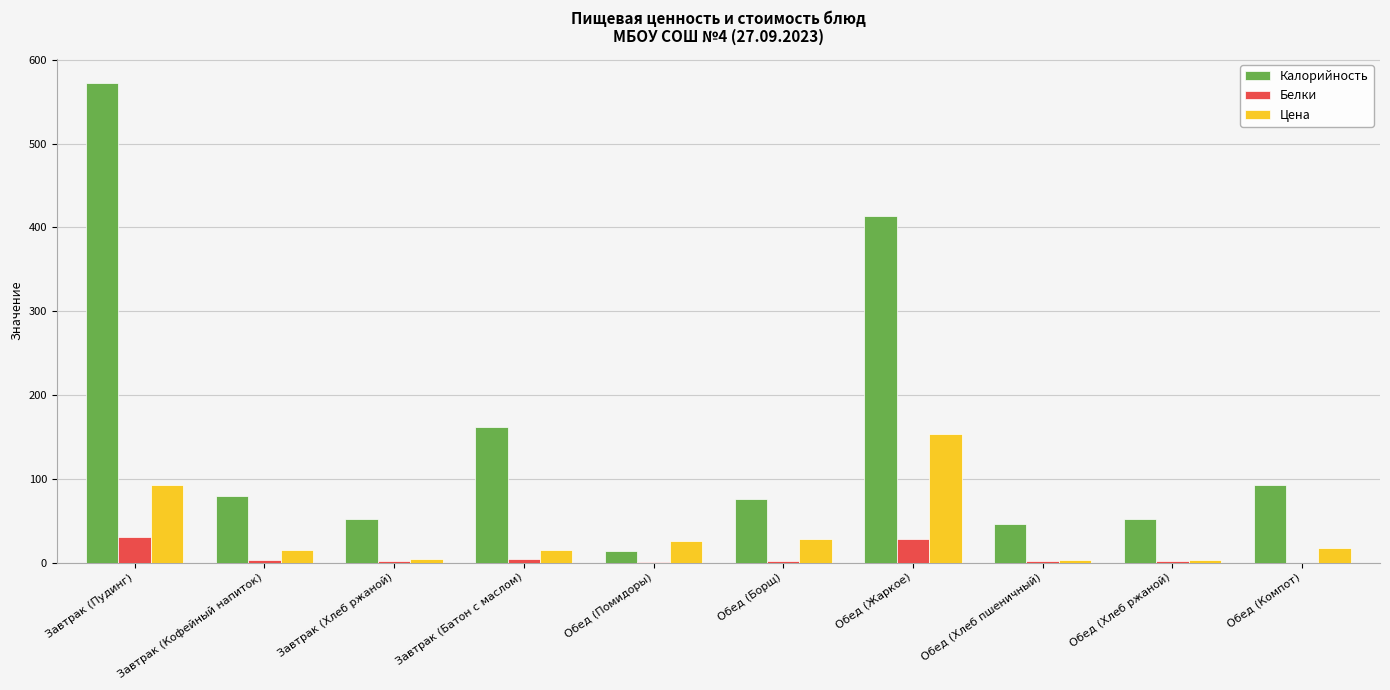

At which category does the chart reach its peak across all series?

Завтрак (Пудинг)